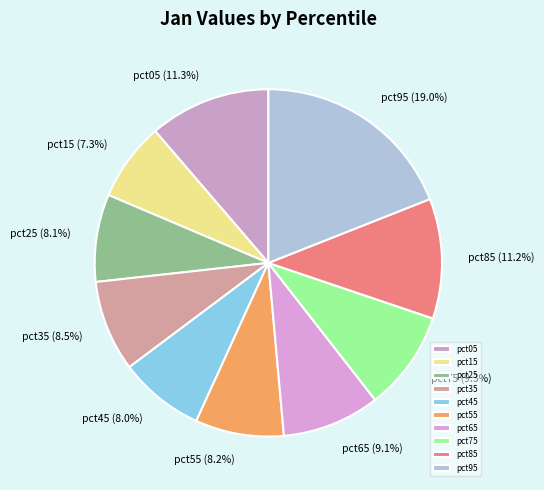

What is the smallest slice in the pie chart?

pct15